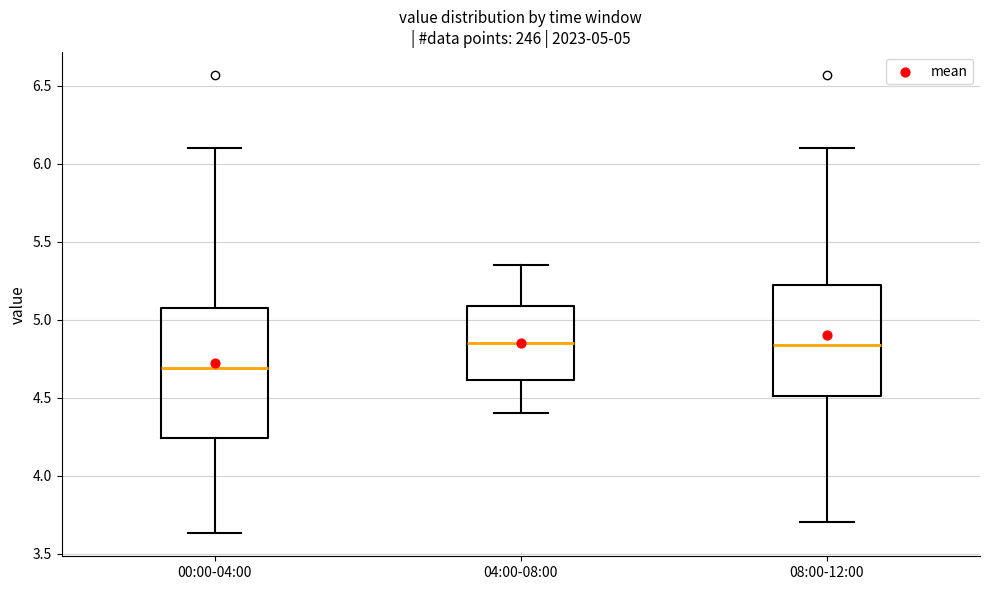

Which box has the lowest median line?

00:00-04:00